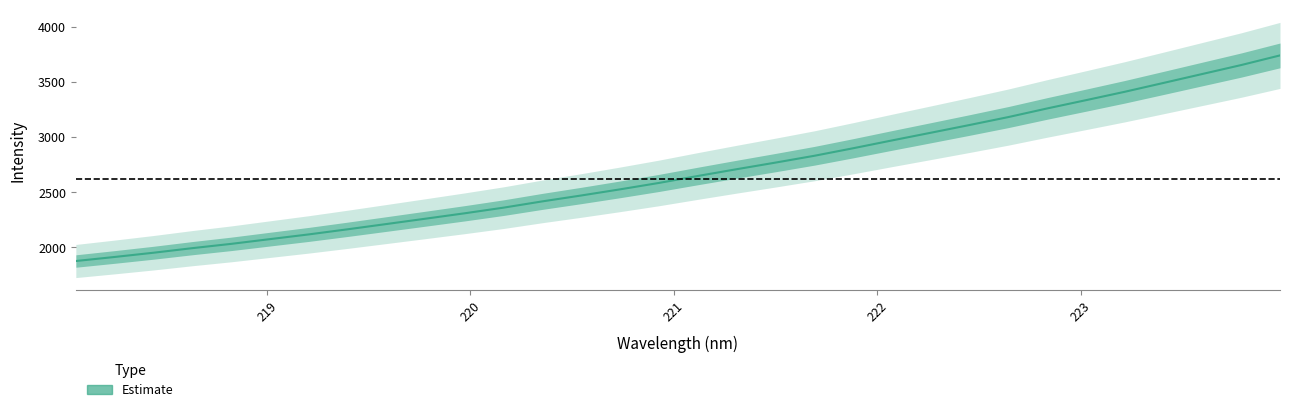

What is the sum of all values?

85860.4